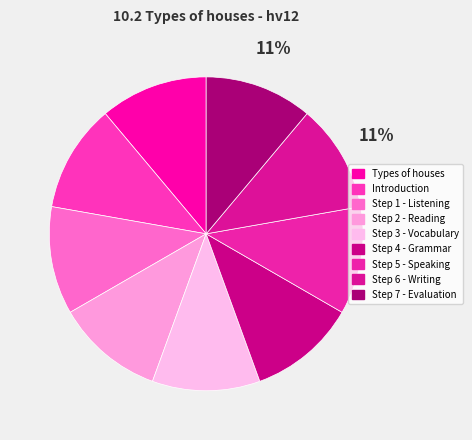

How many segments does this pie chart have?

9